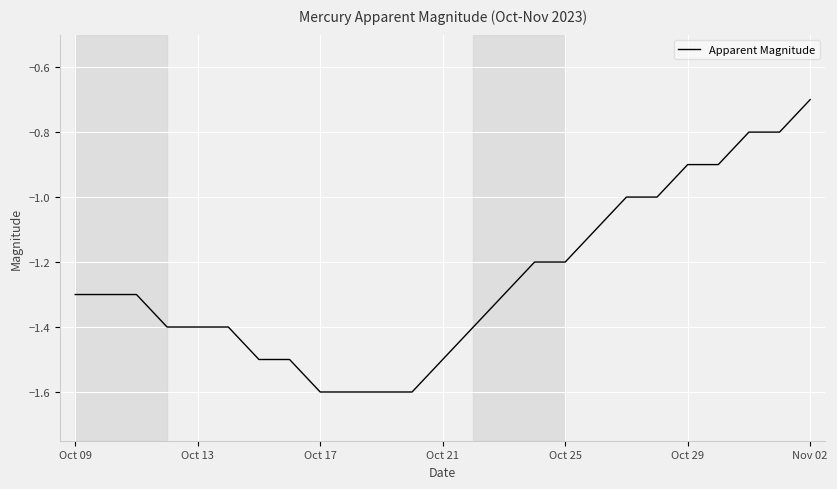

What is the difference between the maximum and minimum values?

0.9